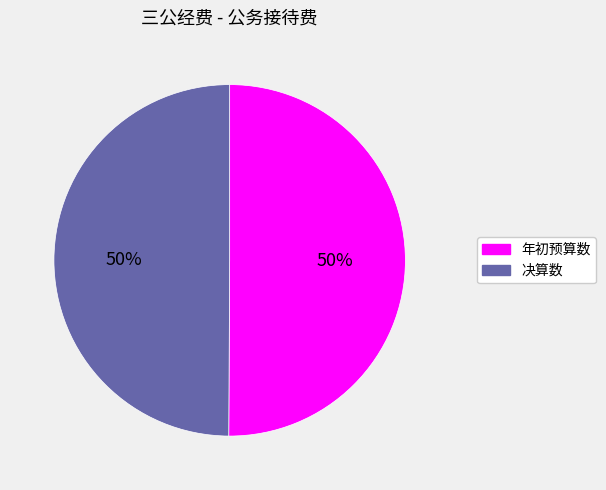

Is it true that 决算数 is 59% of the pie?

False